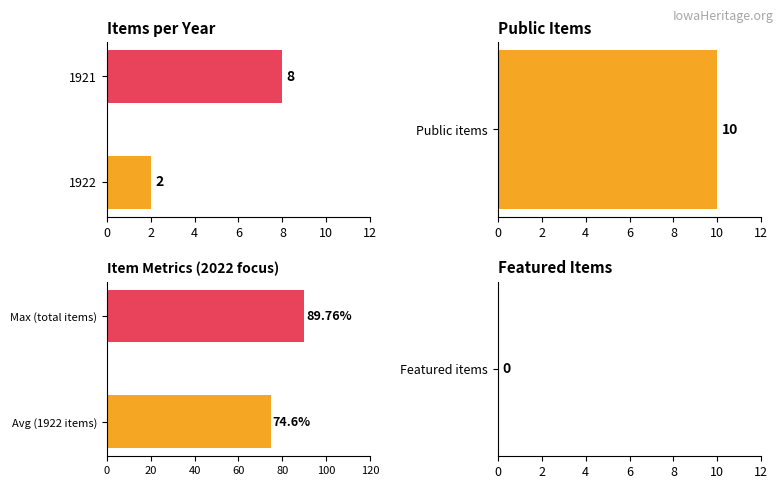

What is the value of the 2nd bar from the left?

8